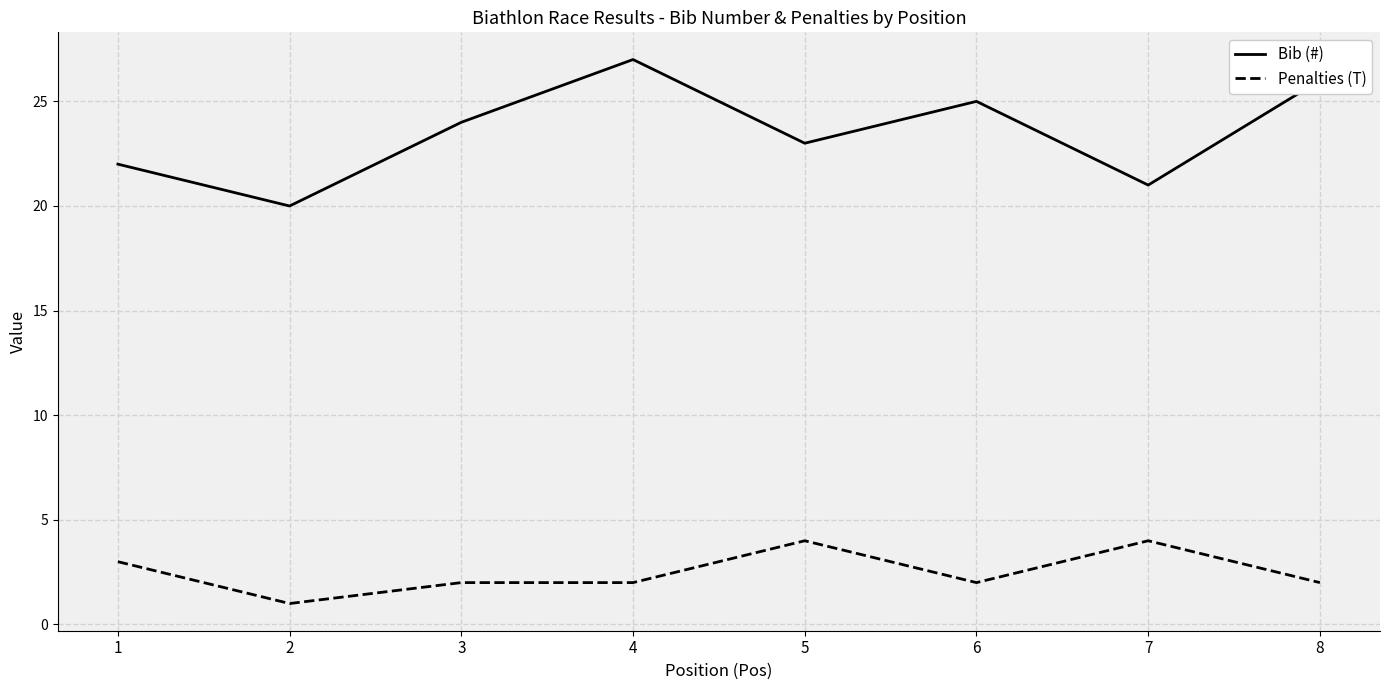

Reading left to right, extract all data points from this chart.

Bib (#): 1=22	2=20	3=24	4=27	5=23	6=25	7=21	8=26
Penalties (T): 1=3	2=1	3=2	4=2	5=4	6=2	7=4	8=2